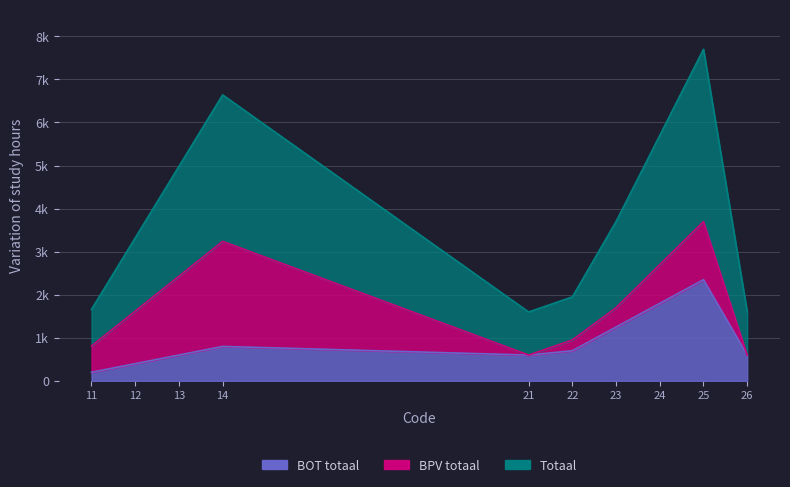

The Totaal series shows 6640 at 14. True or false?

True